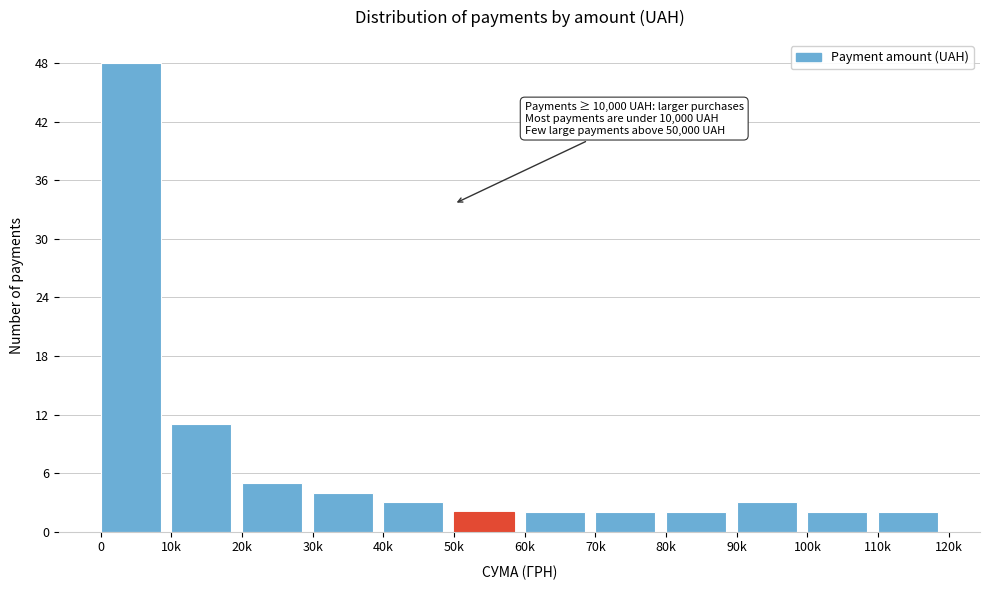

Reading left to right, what are all the values shown in this chart?

0=48	10k=11	20k=5	30k=4	40k=3	50k=2	60k=2	70k=2	80k=2	90k=3	100k=2	110k=2